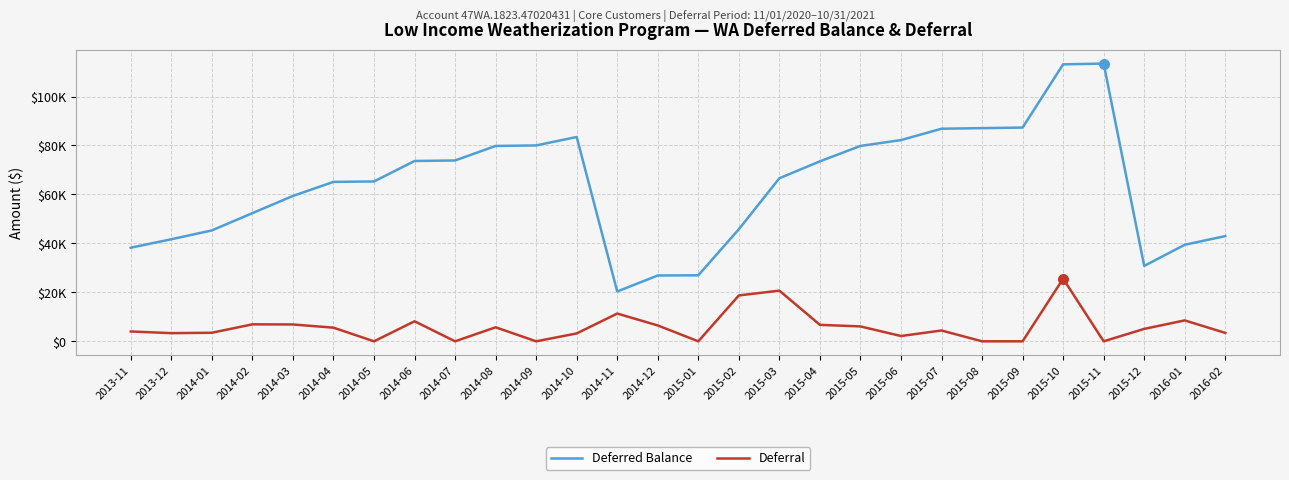

What are all the series names shown in the legend?

Deferred Balance, Deferral